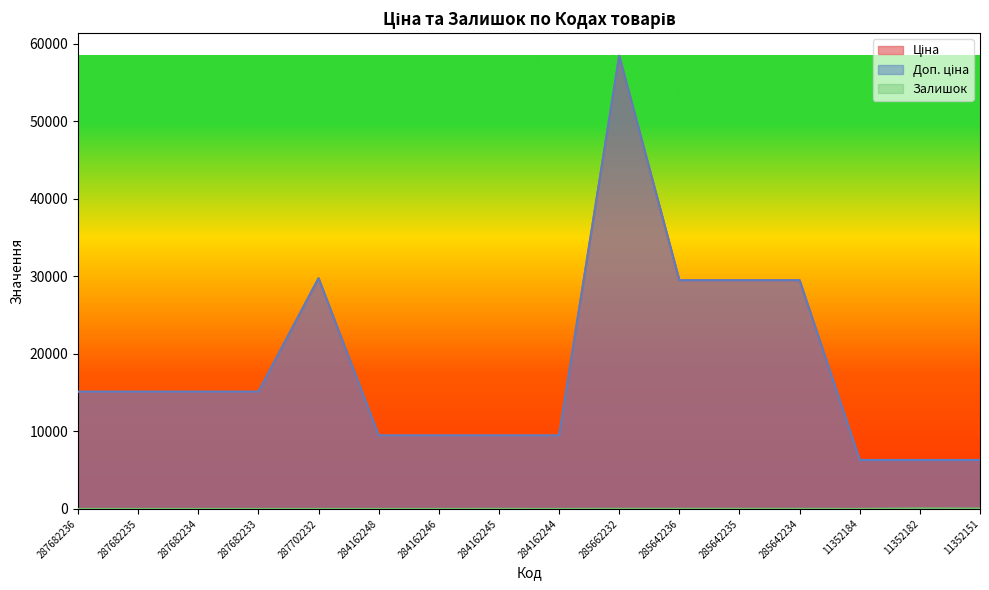

Does the chart have visible grid lines?

No